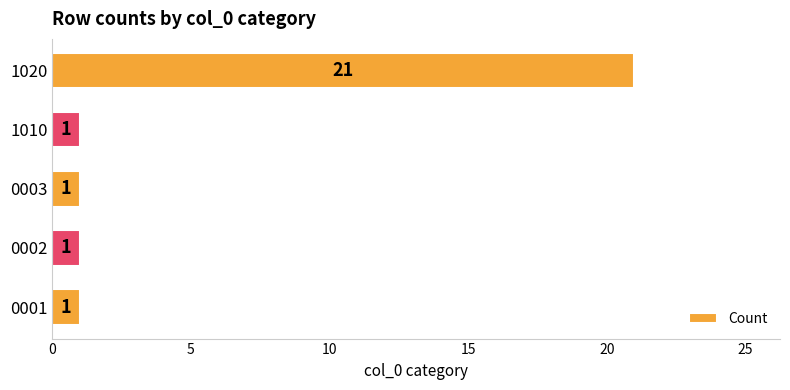

What is the average value?

5